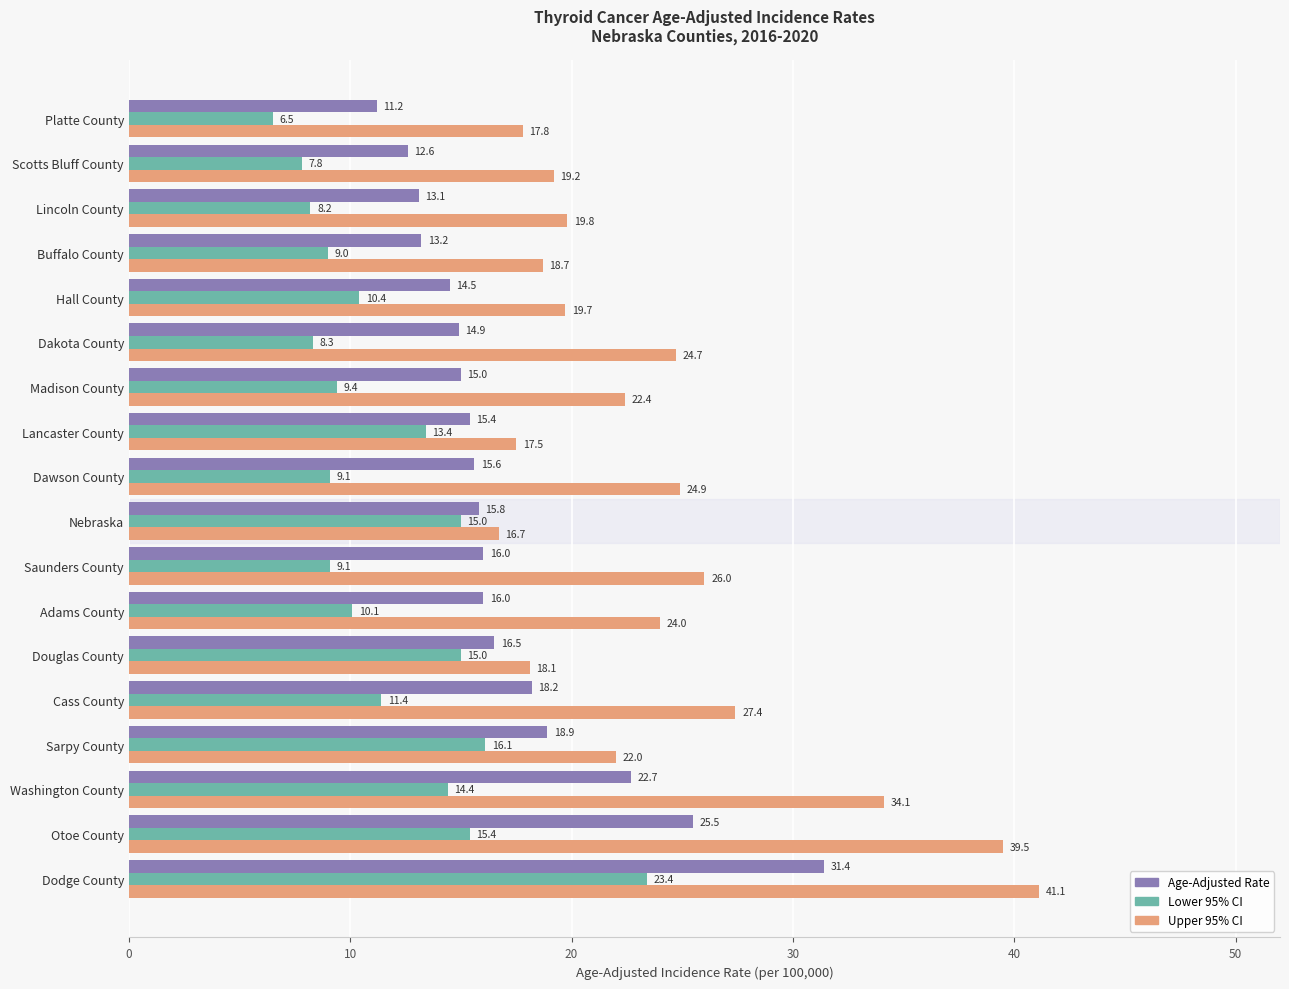

Is it true that Age-Adjusted Rate equals 29.9 at Sarpy County?

False